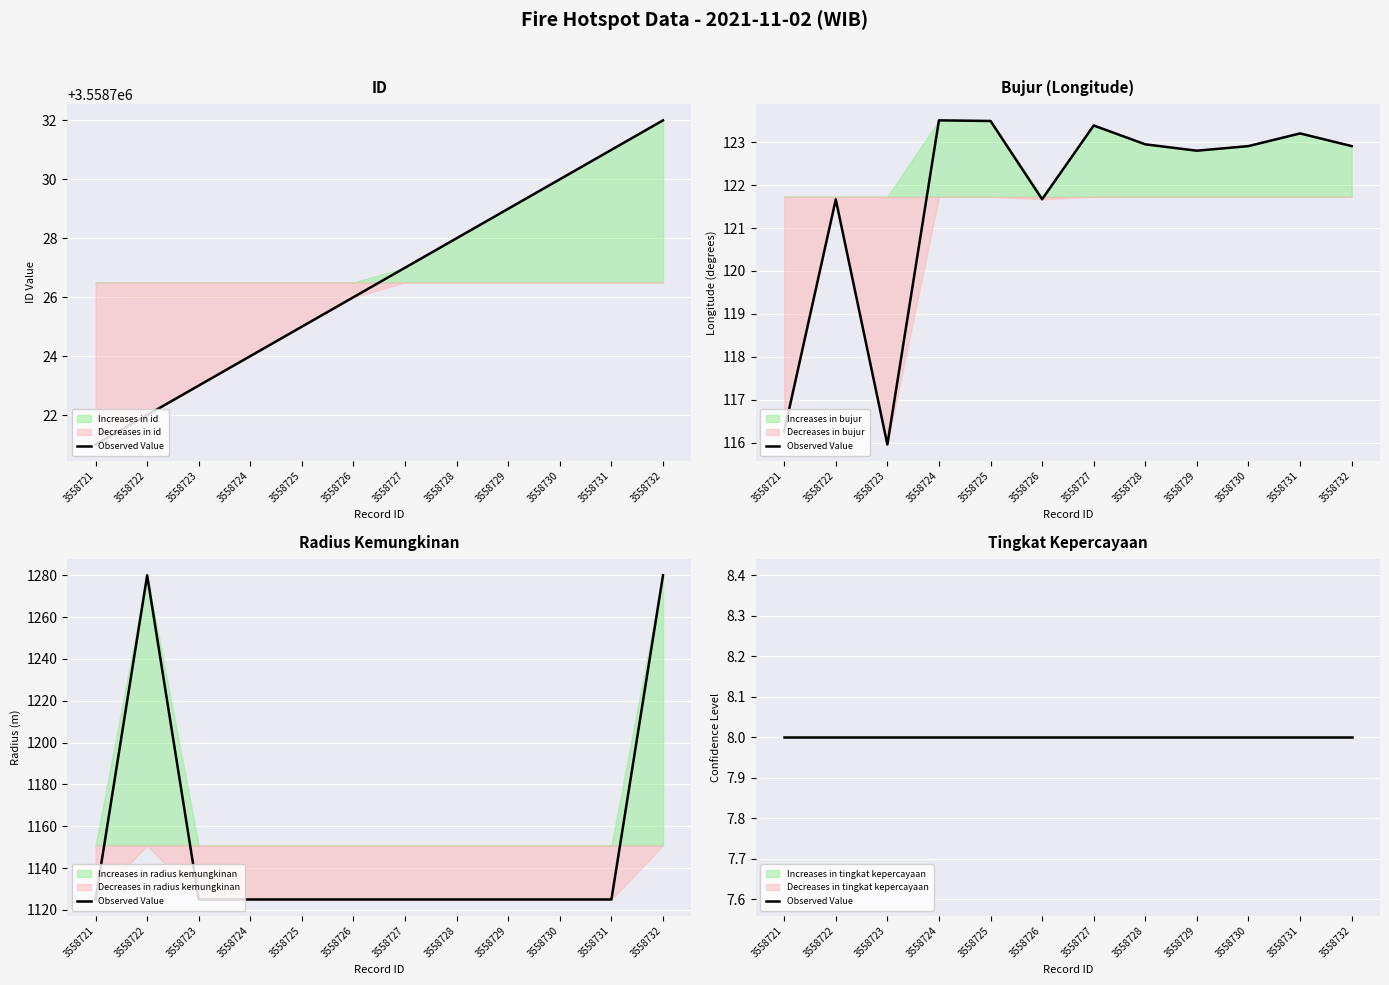

Is the value of id at 3558731 greater than the value of bujur at 3558725?

Yes